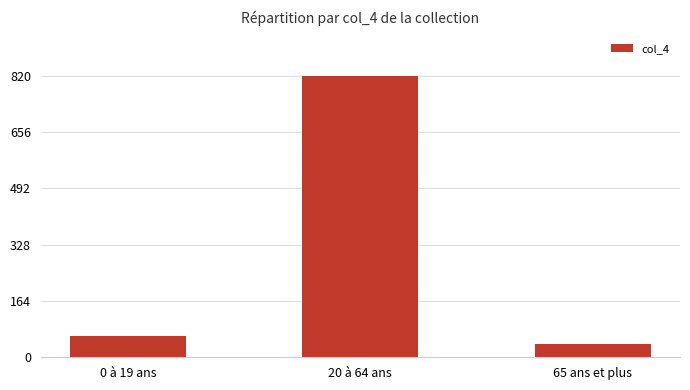

Reading left to right, extract all data points from this chart.

62	820	38